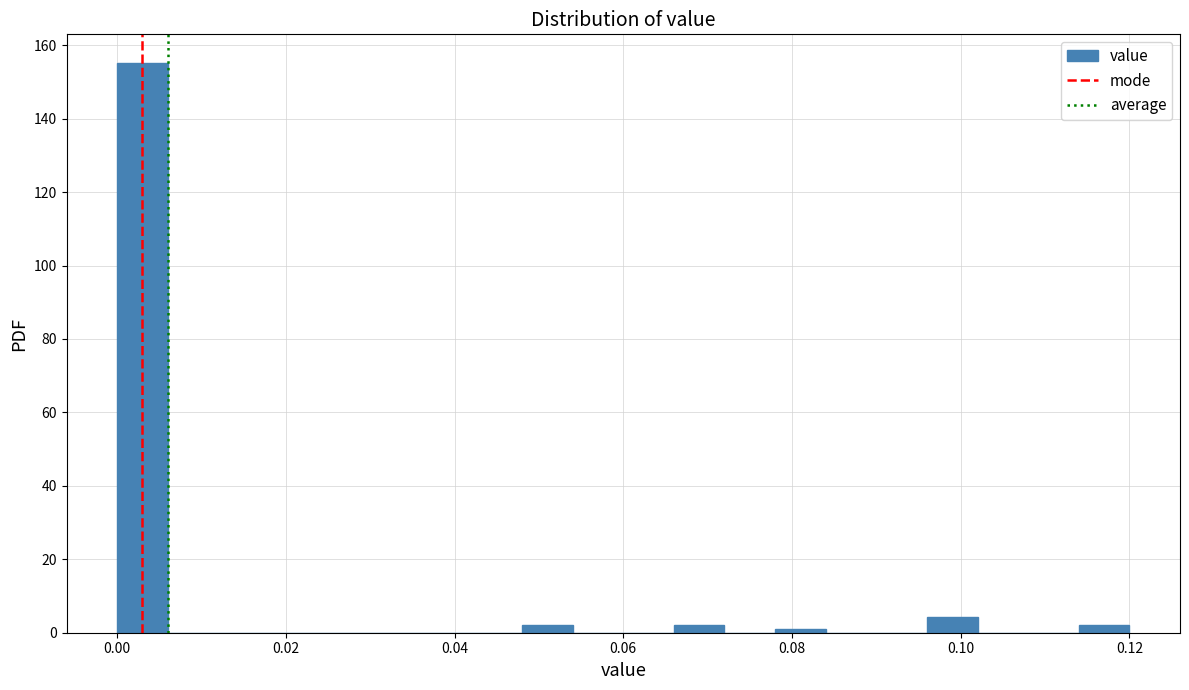

Read against the x-axis, roughly where is the centre of the tallest bar?

0.004